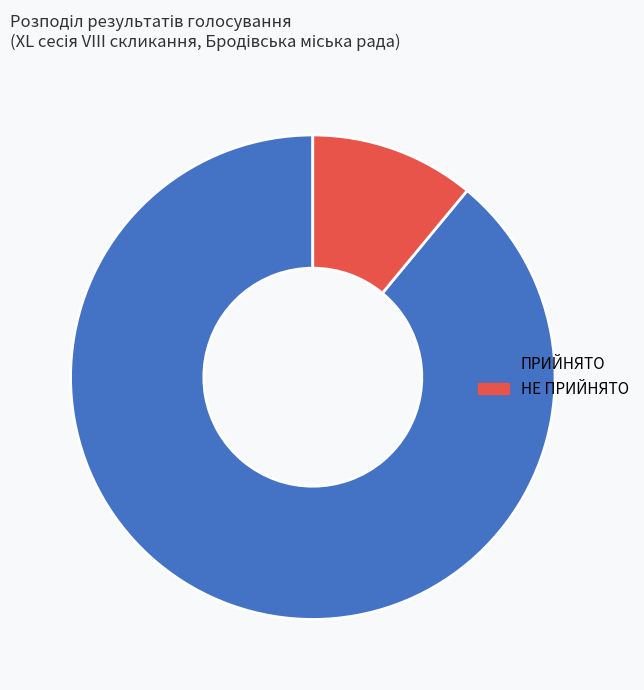

Is there any slice that represents more than half of the pie?

Yes